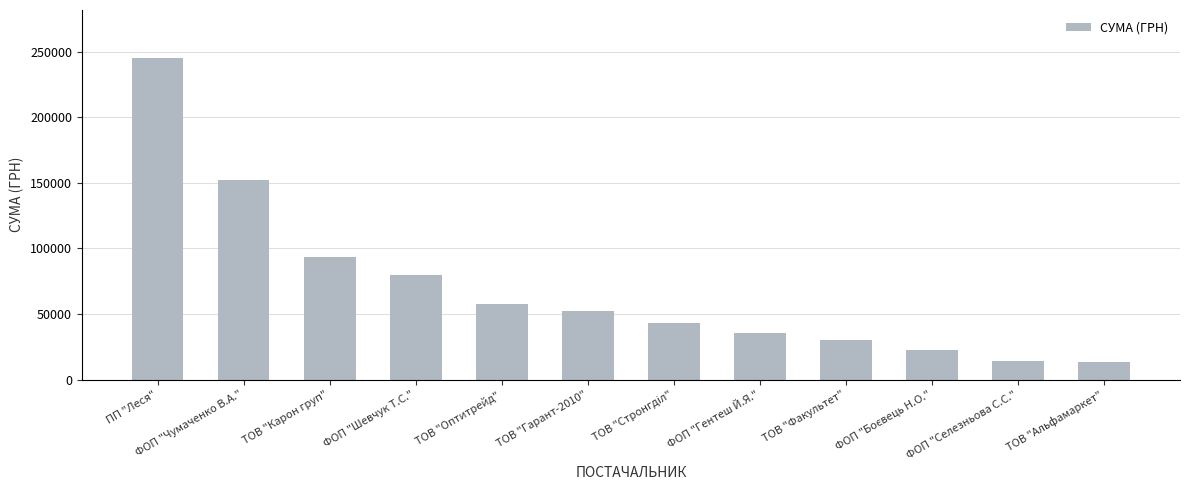

Where is the data nearest to the value 129416?

ФОП "Чумаченко В.А."